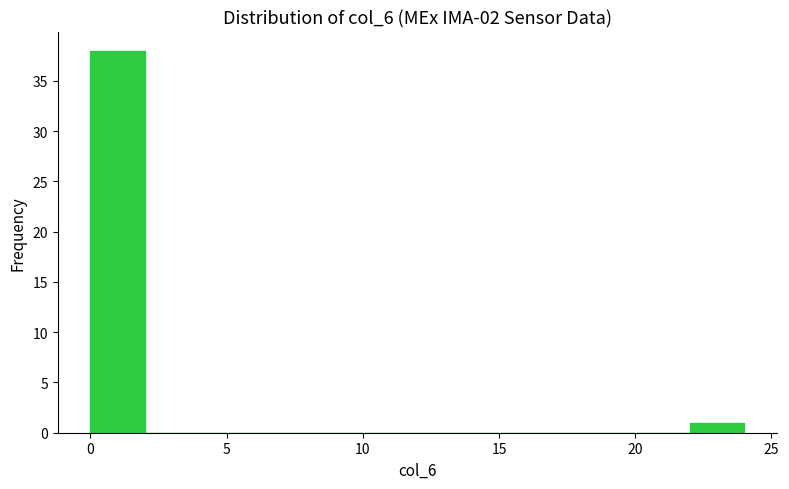

Over which range of the x-axis is the bar tallest?

0 to 2